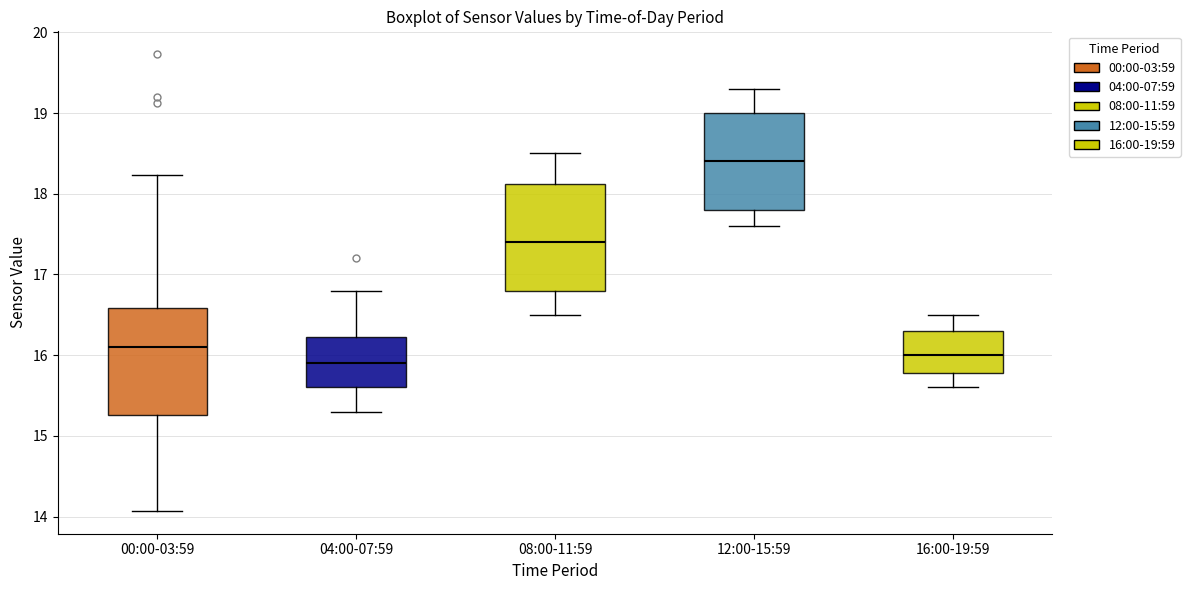

Reading left to right, read every box against the y-axis: the position of its median line, the range the box covers, and the ends of its whiskers. The values are not printed on the chart, so give them approximately, as read against the axis.

00:00-03:59: median 16.1, box 15.3 to 16.6, whiskers 14.1 to 18.2
04:00-07:59: median 15.9, box 15.6 to 16.2, whiskers 15.3 to 16.8
08:00-11:59: median 17.4, box 16.8 to 18.1, whiskers 16.5 to 18.5
12:00-15:59: median 18.4, box 17.8 to 19.0, whiskers 17.6 to 19.3
16:00-19:59: median 16.0, box 15.8 to 16.3, whiskers 15.6 to 16.5